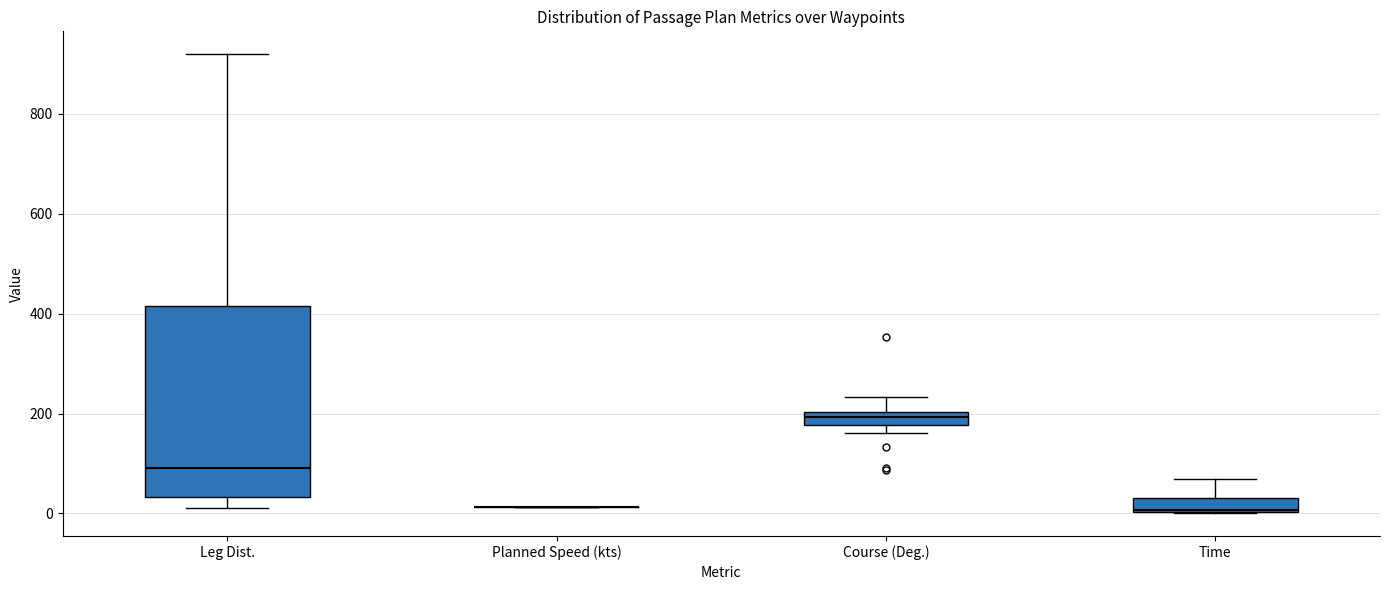

Where is the lower edge of the box for Course (Deg.) on the y-axis? The values are not printed on the chart, so give them approximately, as read against the axis.

180